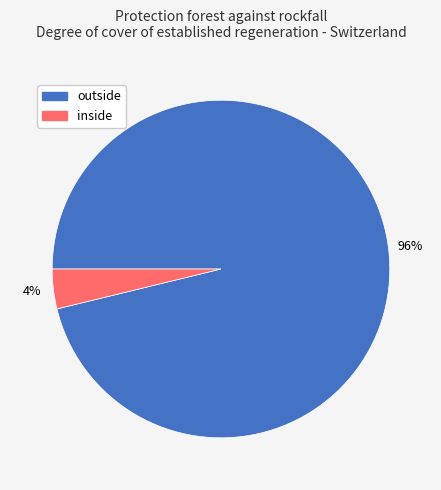

Is it true that inside is 4% of the pie?

True